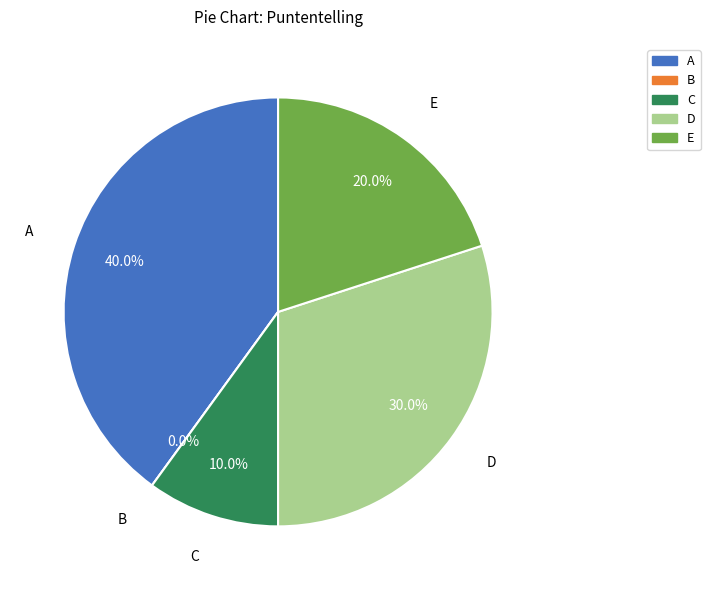

To the nearest percent, what is the average slice percentage?

20%